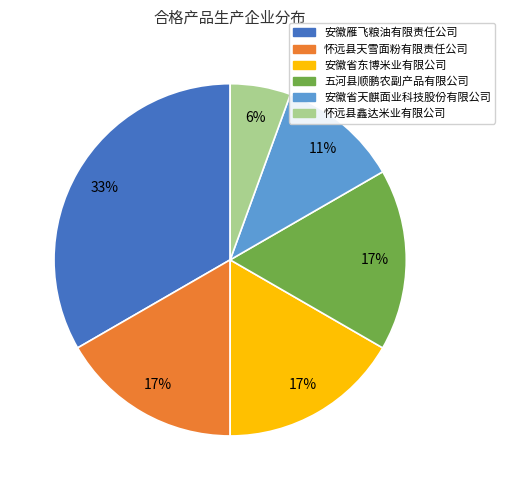

The 安徽雁飞粮油有限责任公司 slice represents 28% of the pie. True or false?

False